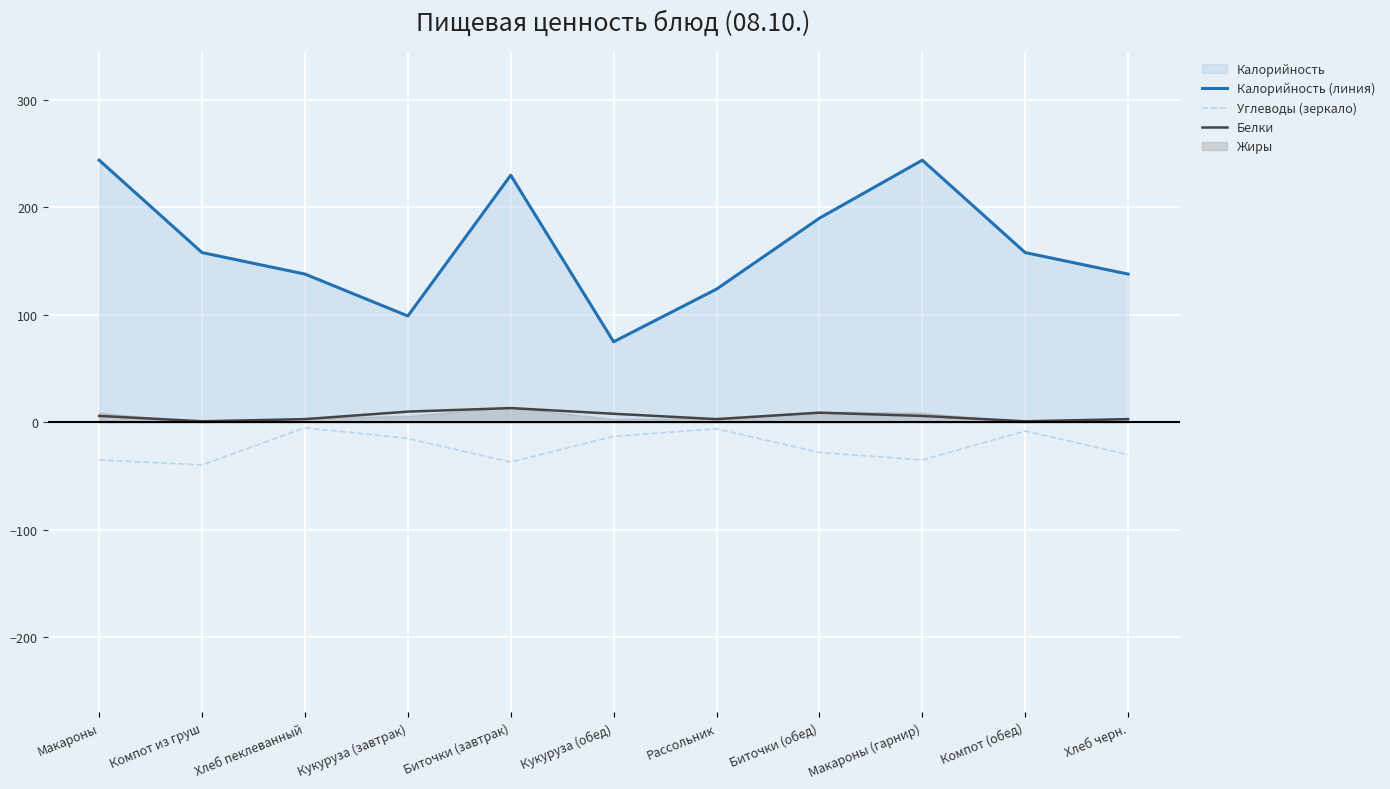

How many lines are shown in the chart?

3